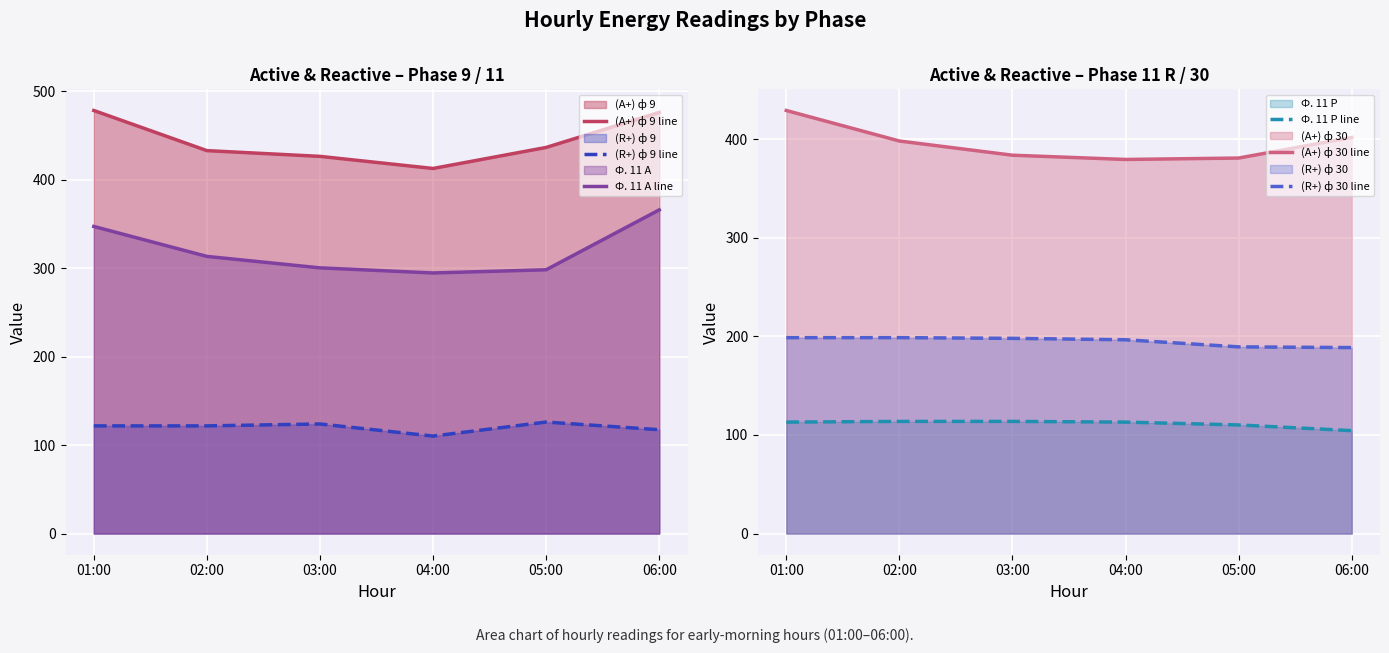

At which label does (R+) ф 30 line reach its minimum?

06:00